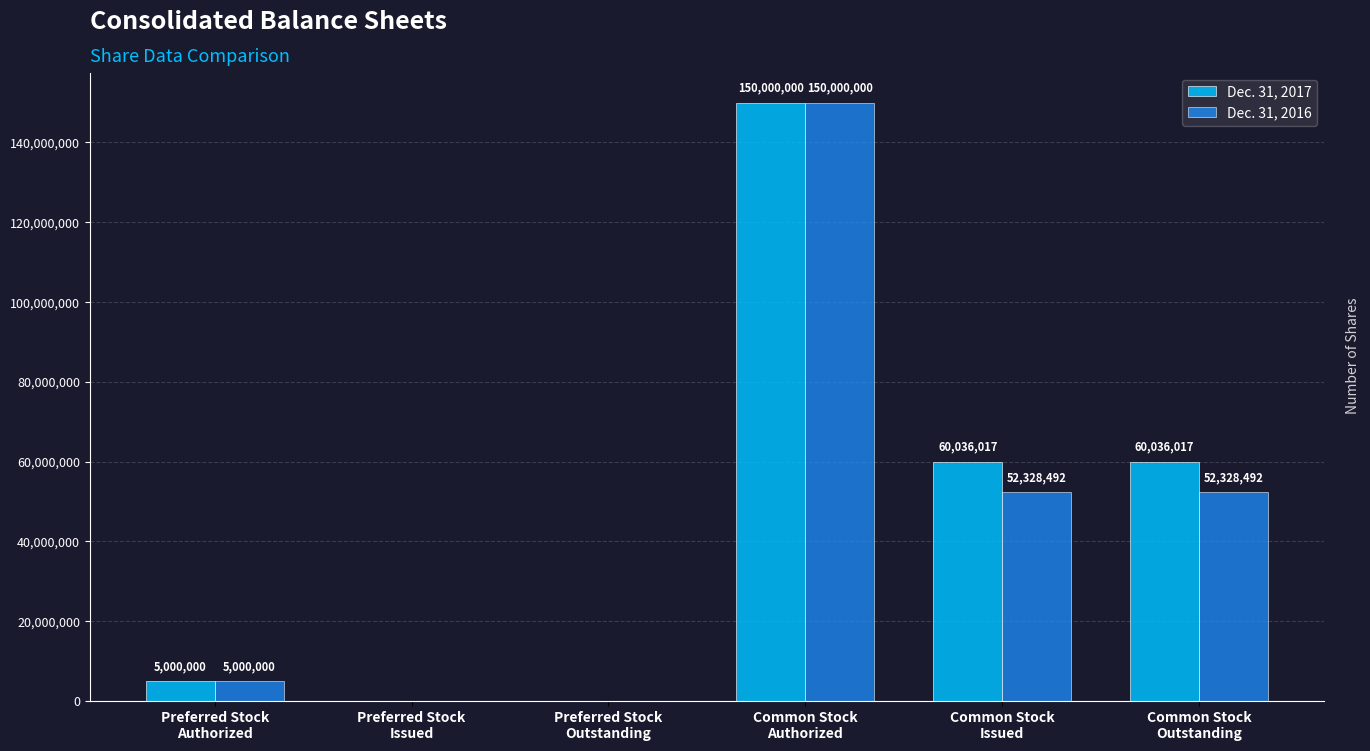

Which series has the largest total across all categories?

Dec. 31, 2017